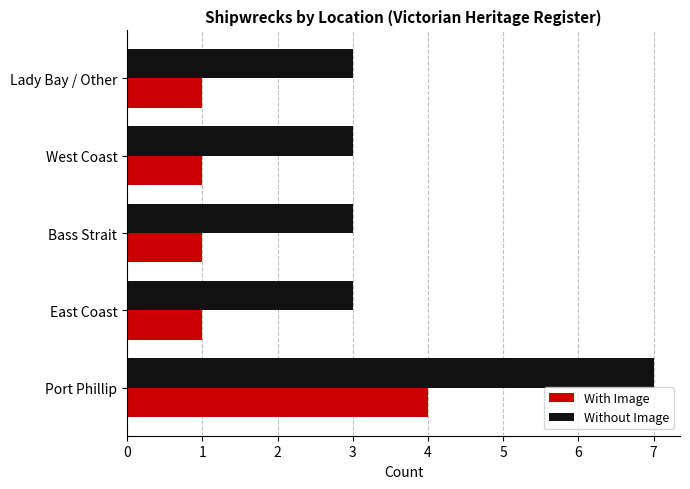

True or false: Without Image has a value of 5 at Bass Strait.

False